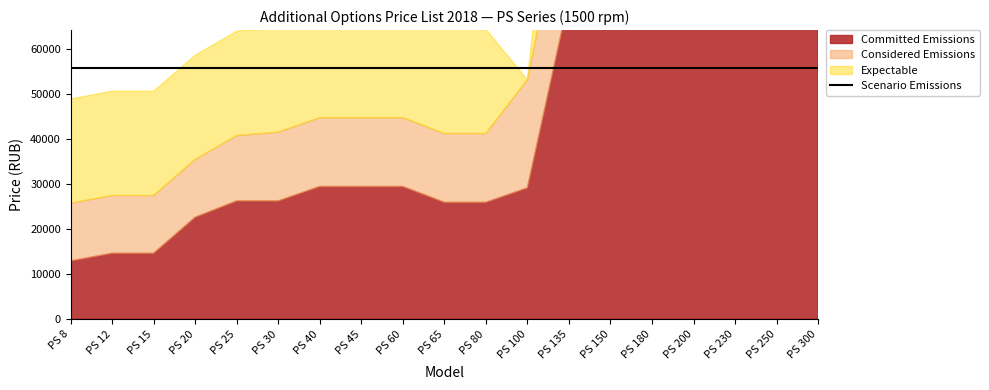

What is the sum of all Committed Emissions values?

995610